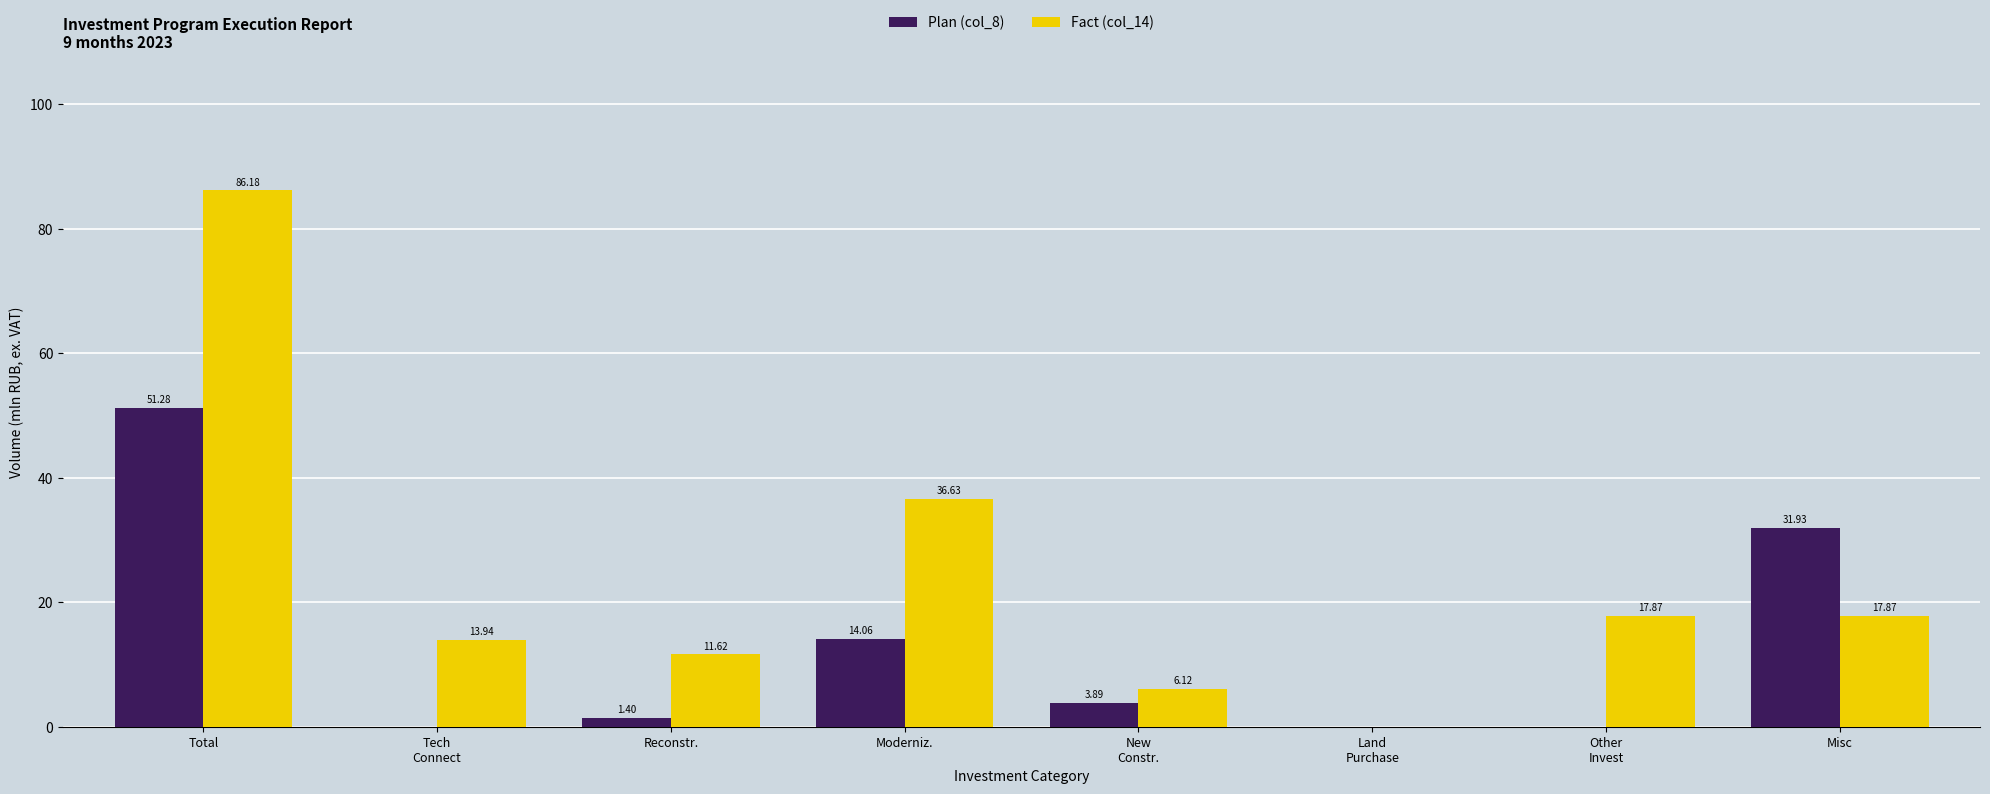

The value of Plan (col_8) at New
Constr. is 3.9. True or false?

True